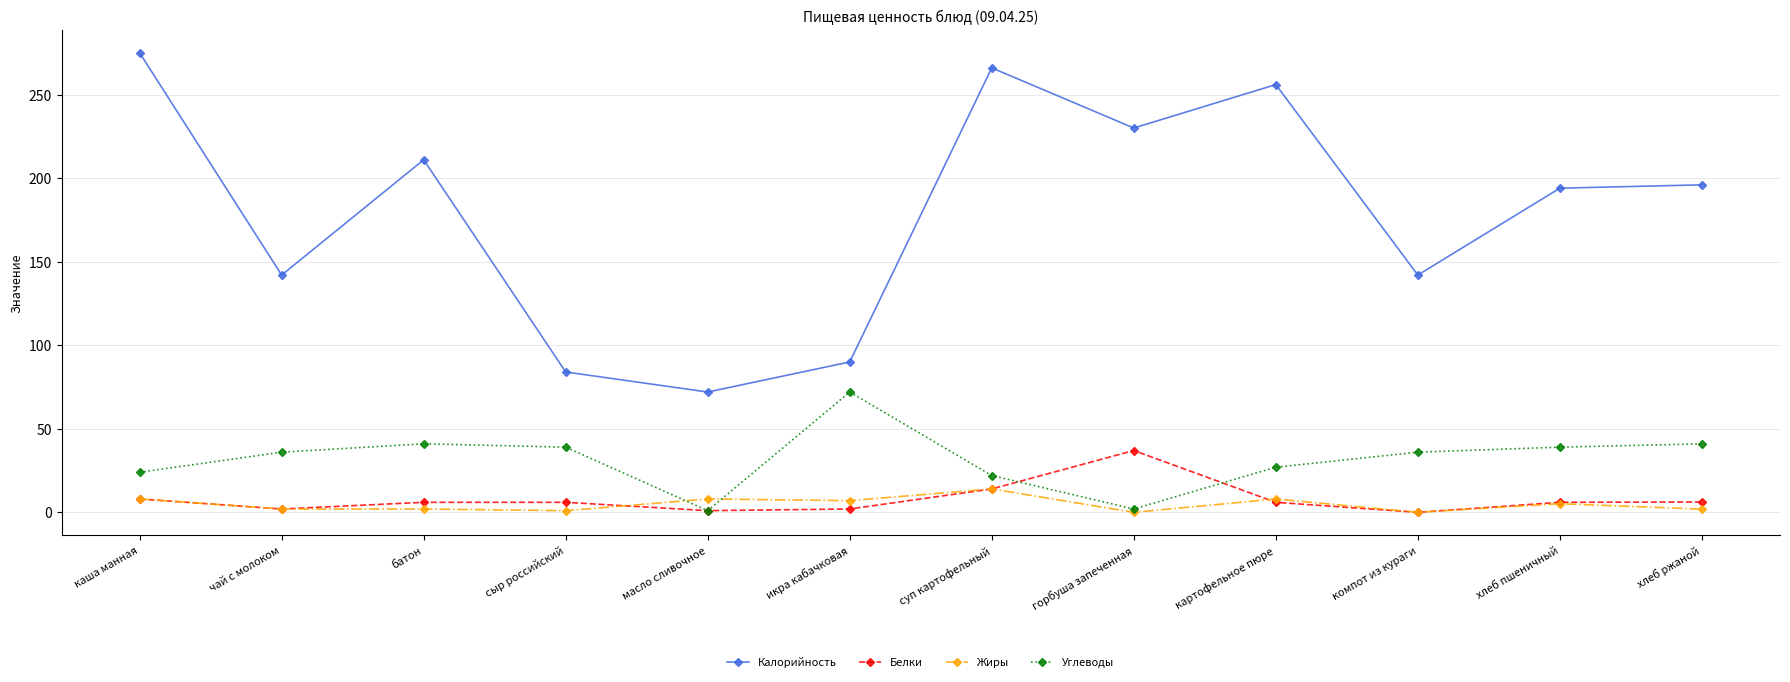

Is it true that Углеводы equals 39.0 at сыр российский?

True